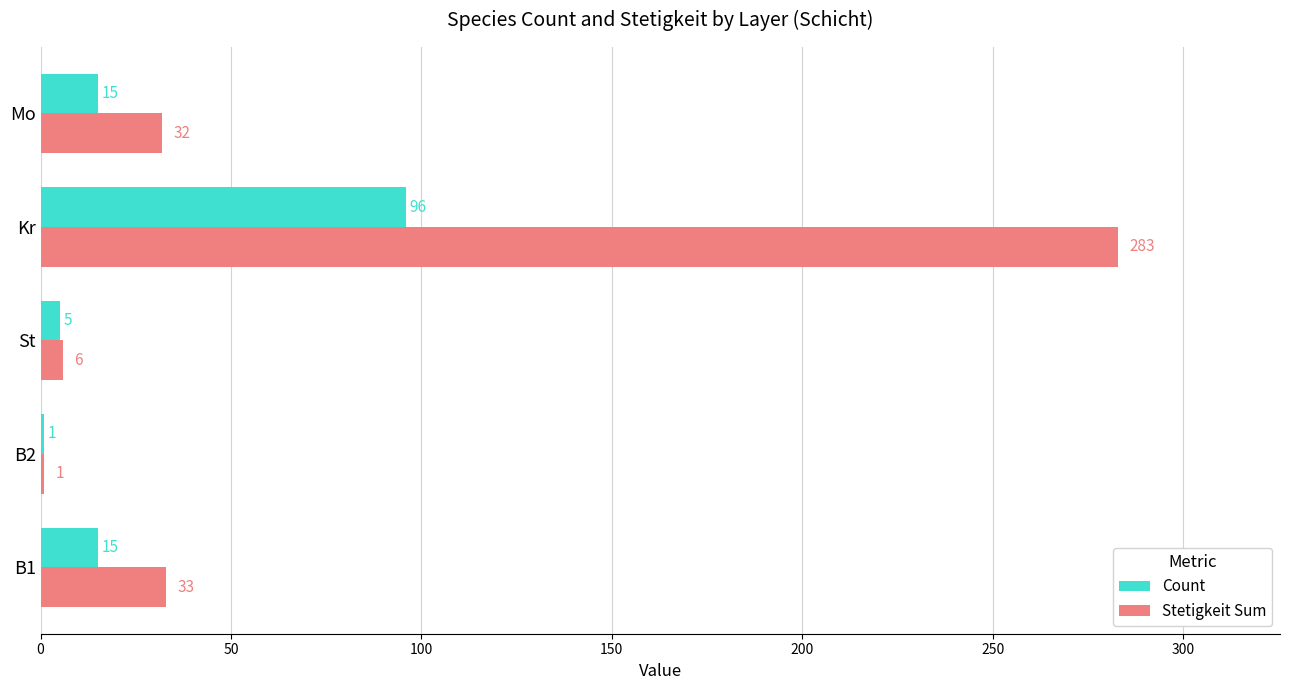

Rank the series by their maximum value, from highest to lowest.

Stetigkeit Sum, Count